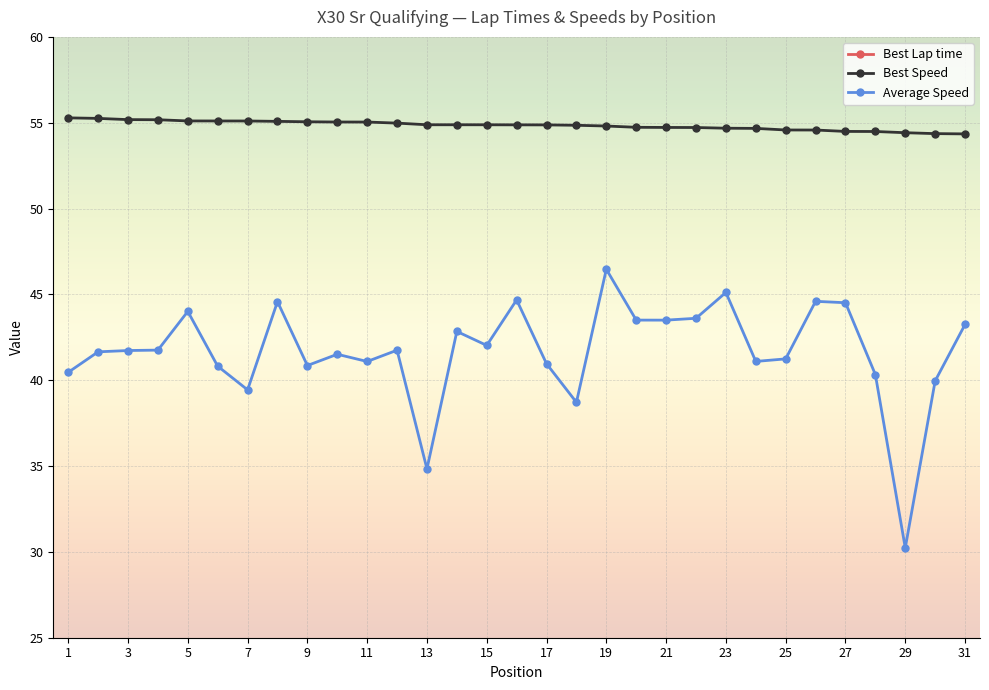

How many interior local valleys does the Average Speed series have?

9